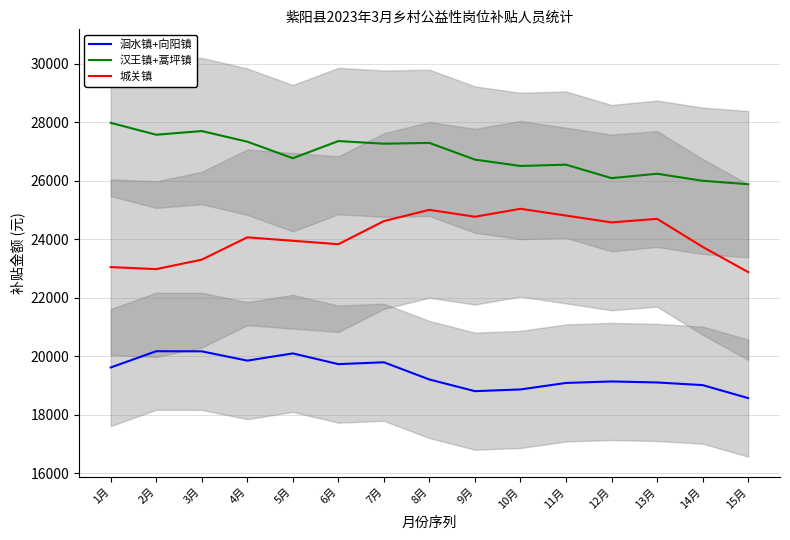

What are all the series names shown in the legend?

洄水镇+向阳镇, 汉王镇+蒿坪镇, 城关镇